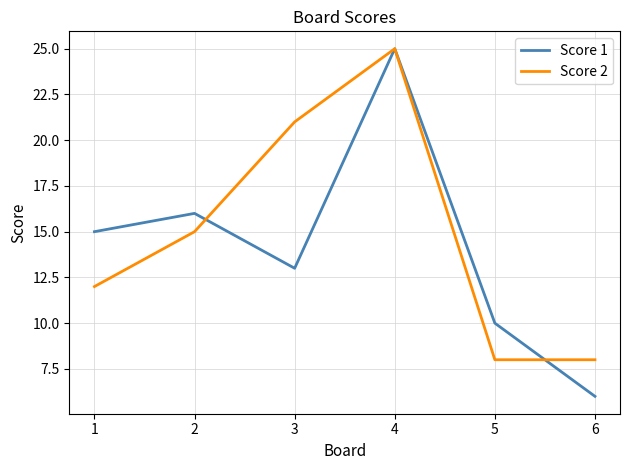

How many lines are shown in the chart?

2